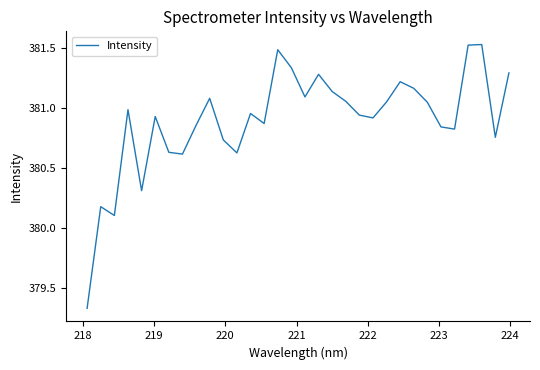

Does the chart have visible grid lines?

No